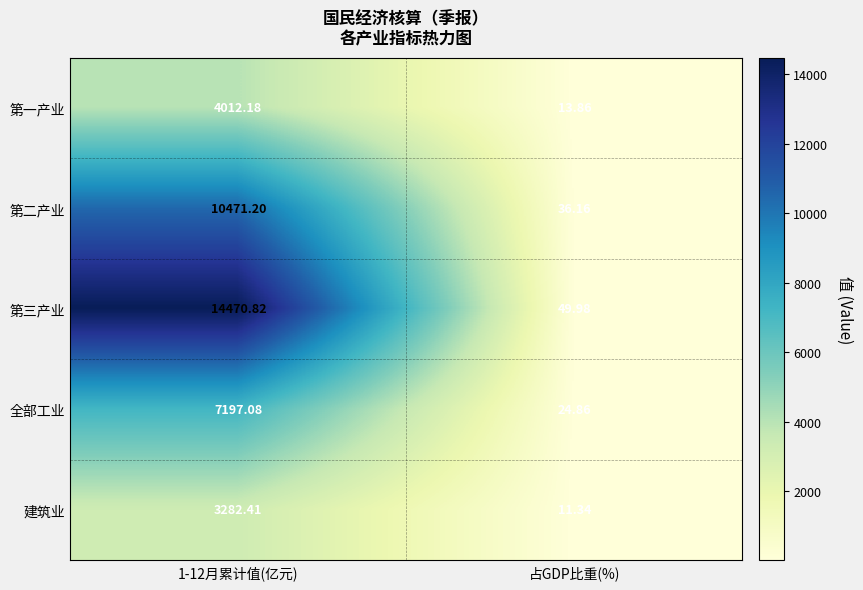

Which category has the lowest value across all series?

占GDP比重(%)